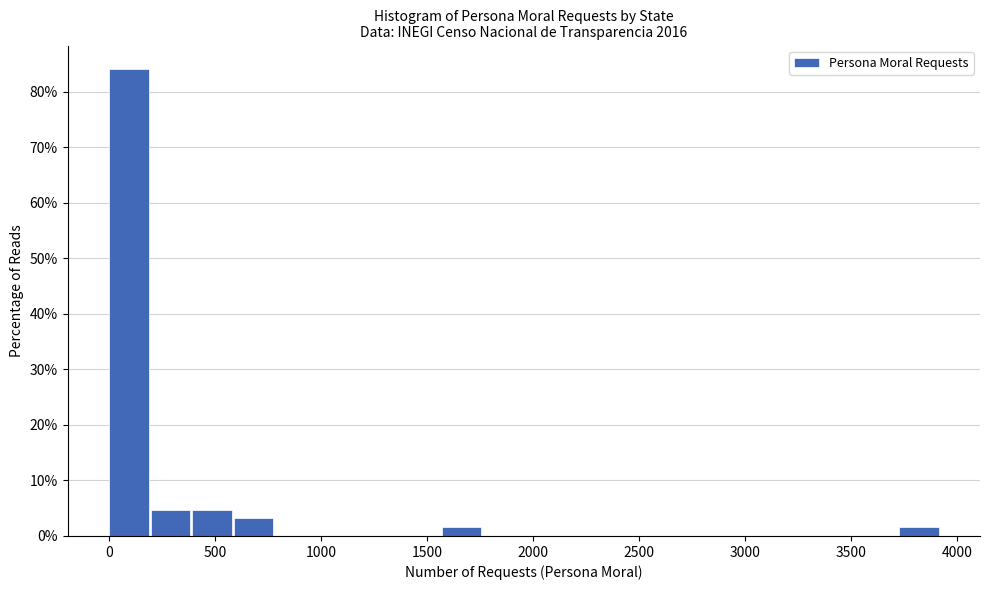

Read against the x-axis, roughly where is the centre of the tallest bar?

100